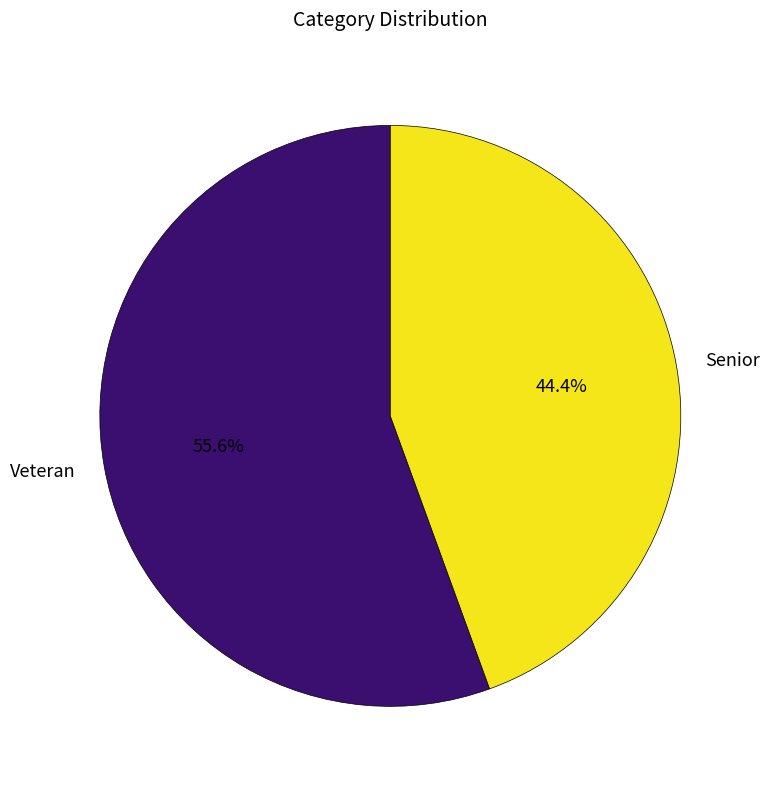

To the nearest percent, what percentage of the pie is Veteran?

56%